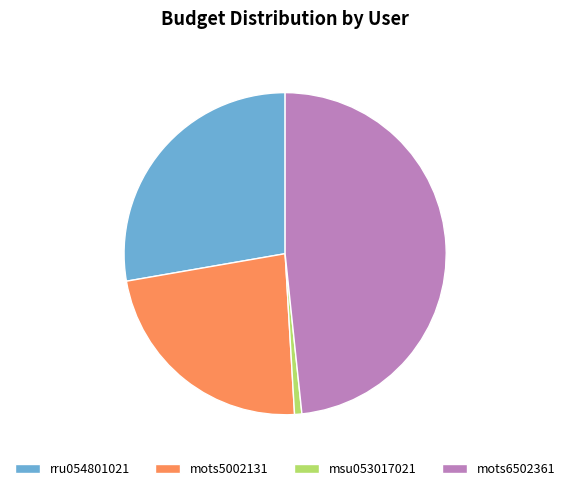

Between mots5002131 and mots6502361, which is larger?

mots6502361